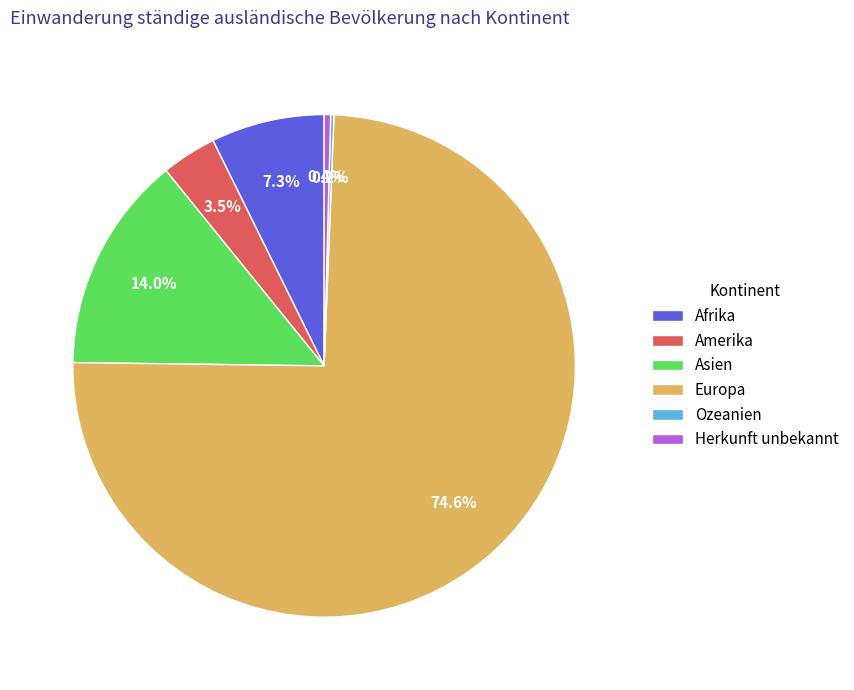

Which has a higher value, Amerika or Afrika?

Afrika